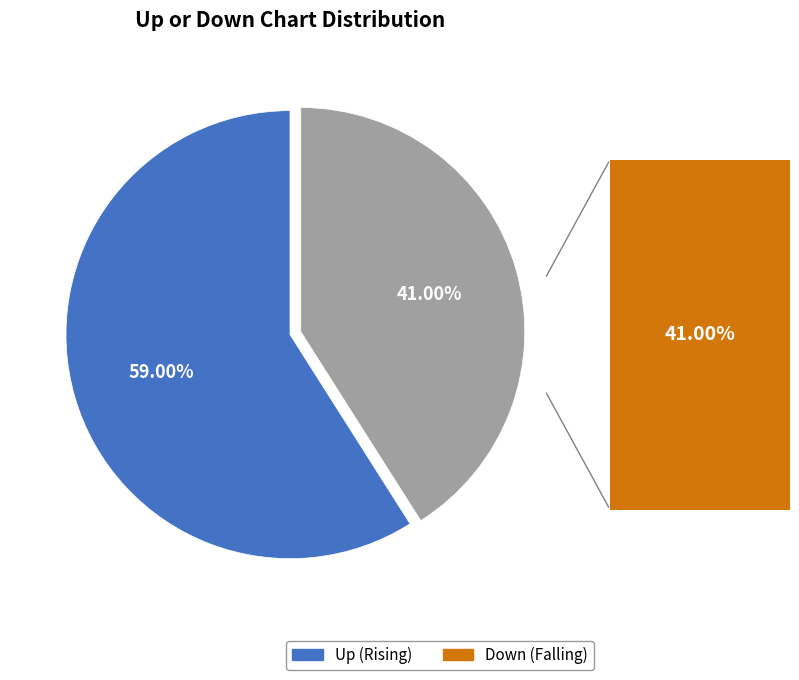

Between Down (Falling) and Up (Rising), which is larger?

Up (Rising)